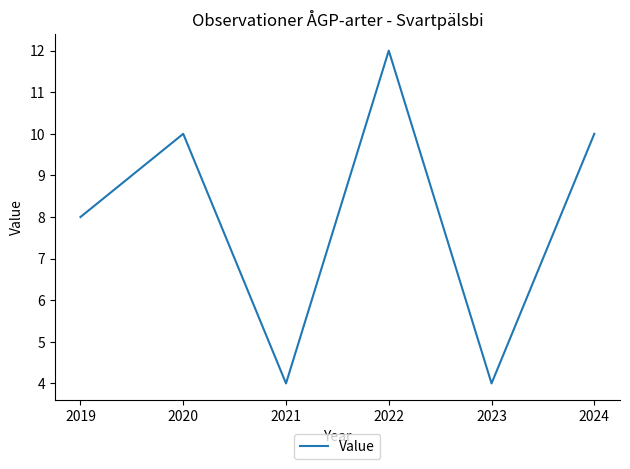

What is the ratio of the value at 2023 to the value at 2024?

0.4